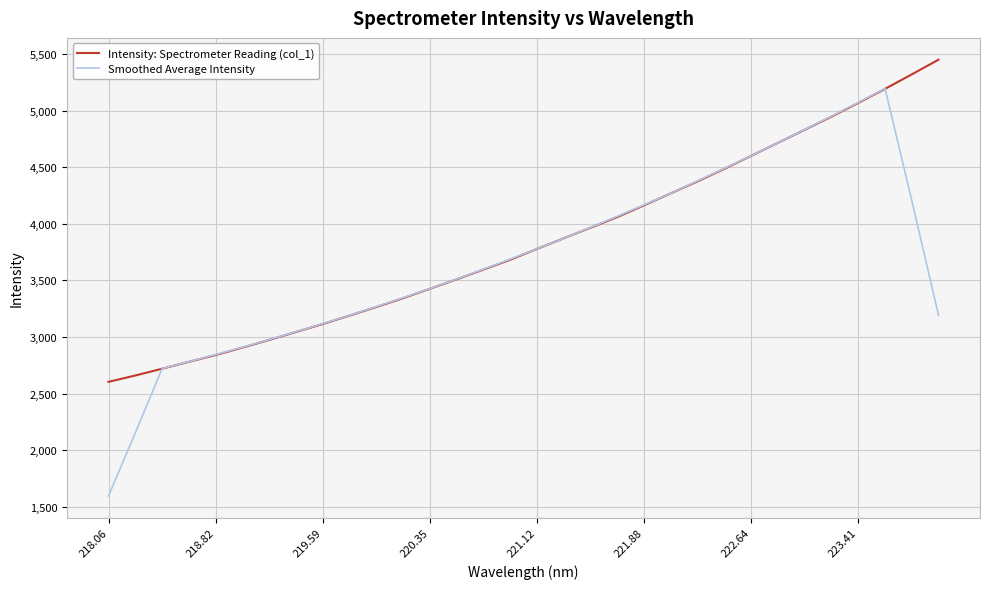

What is the lowest value of the Smoothed Average Intensity series?

1596.3